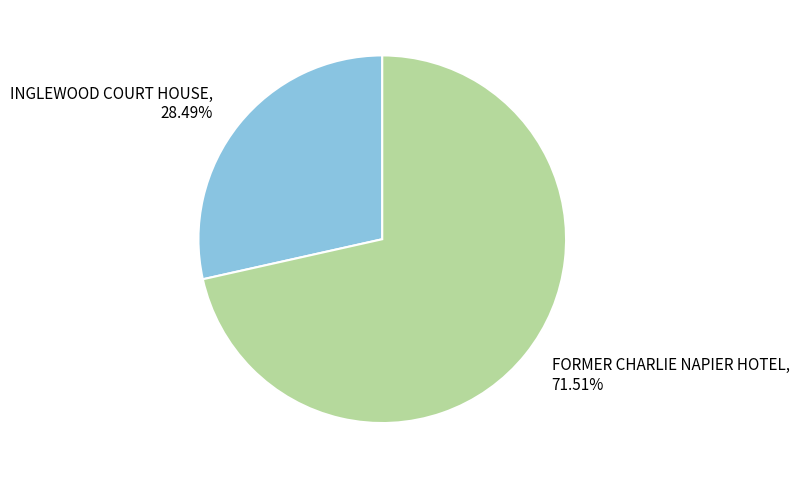

What is the smallest slice in the pie chart?

INGLEWOOD COURT HOUSE